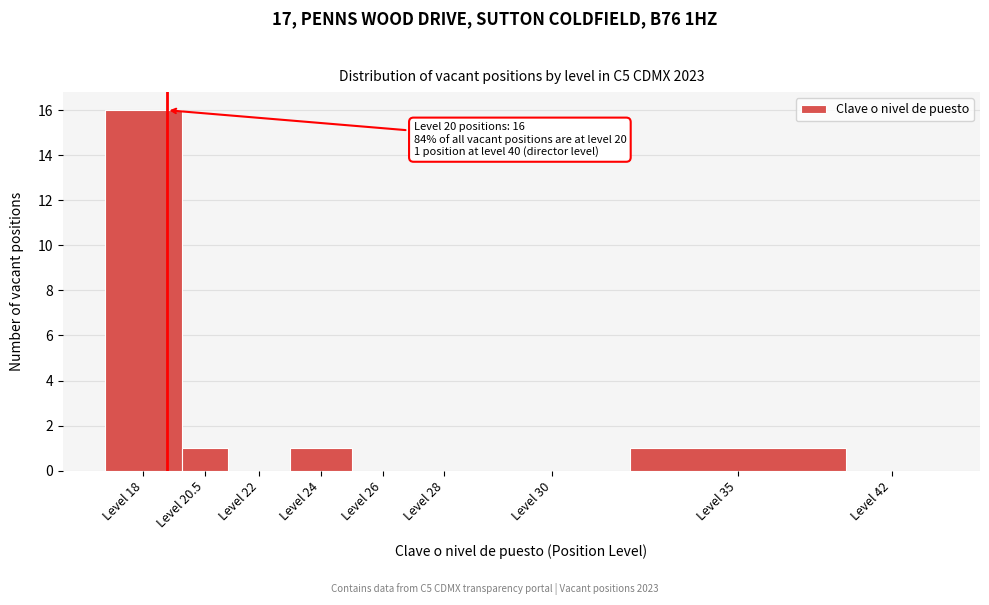

Reading left to right, extract all data points from this chart.

Level 18=16	Level 20.5=1	Level 22=0	Level 24=1	Level 26=0	Level 28=0	Level 30=0	Level 35=1	Level 42=0